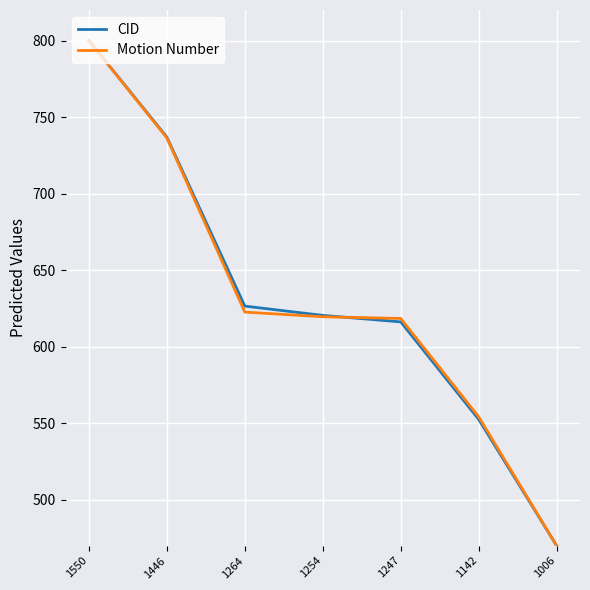

What value does the Motion Number series have at 1006?

470.0